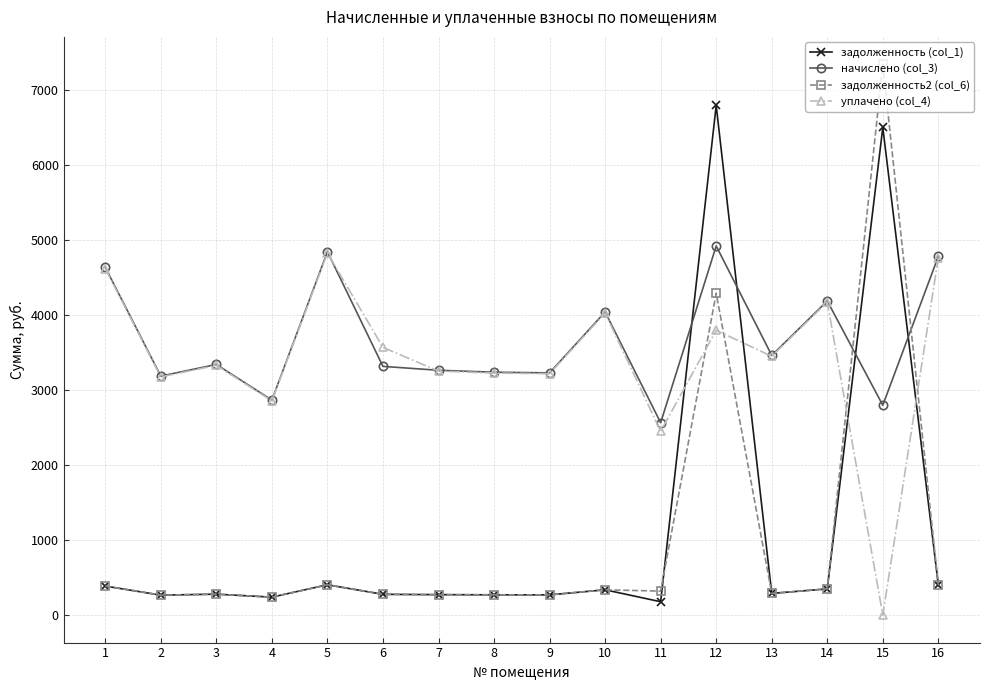

What is the maximum value for задолженность2 (col_6)?

7346.7